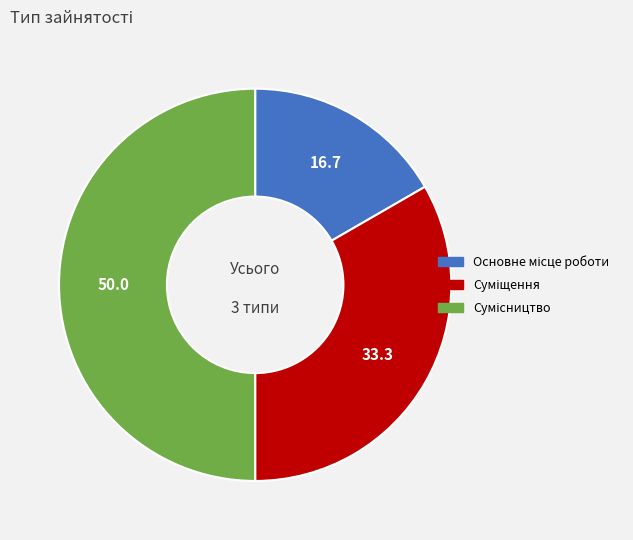

Count the number of slices in the pie.

3